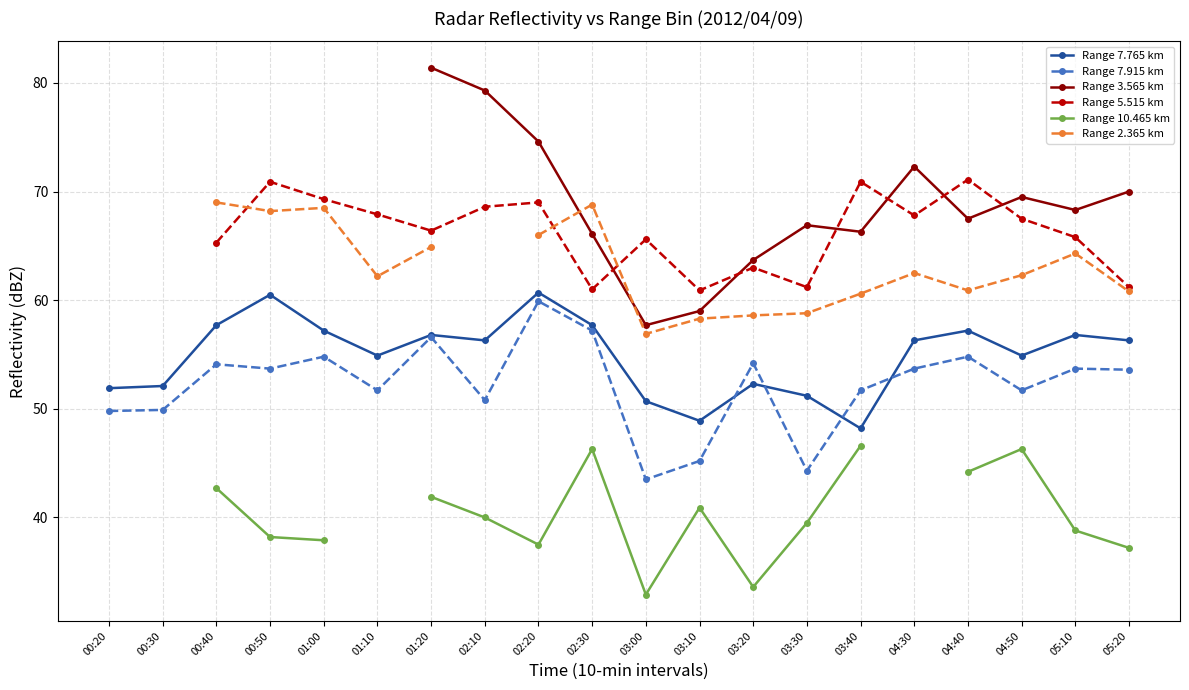

At which label does Range 10.465 km first exceed 38?

00:40